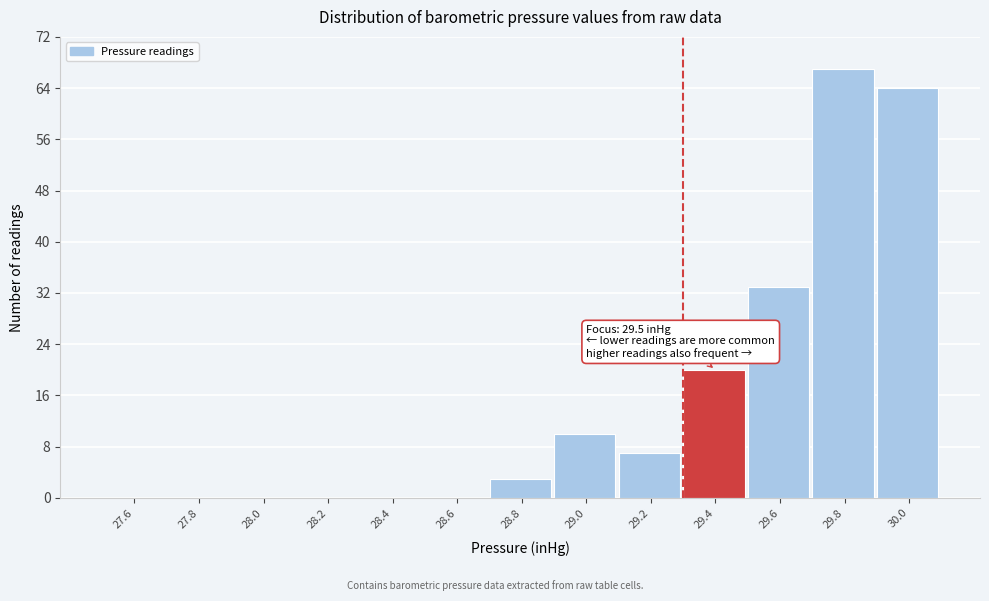

Reading right to left, transcribe all the data shown in this chart.

30.0=64	29.8=67	29.6=33	29.4=20	29.2=7	29.0=10	28.8=3	28.6=0	28.4=0	28.2=0	28.0=0	27.8=0	27.6=0